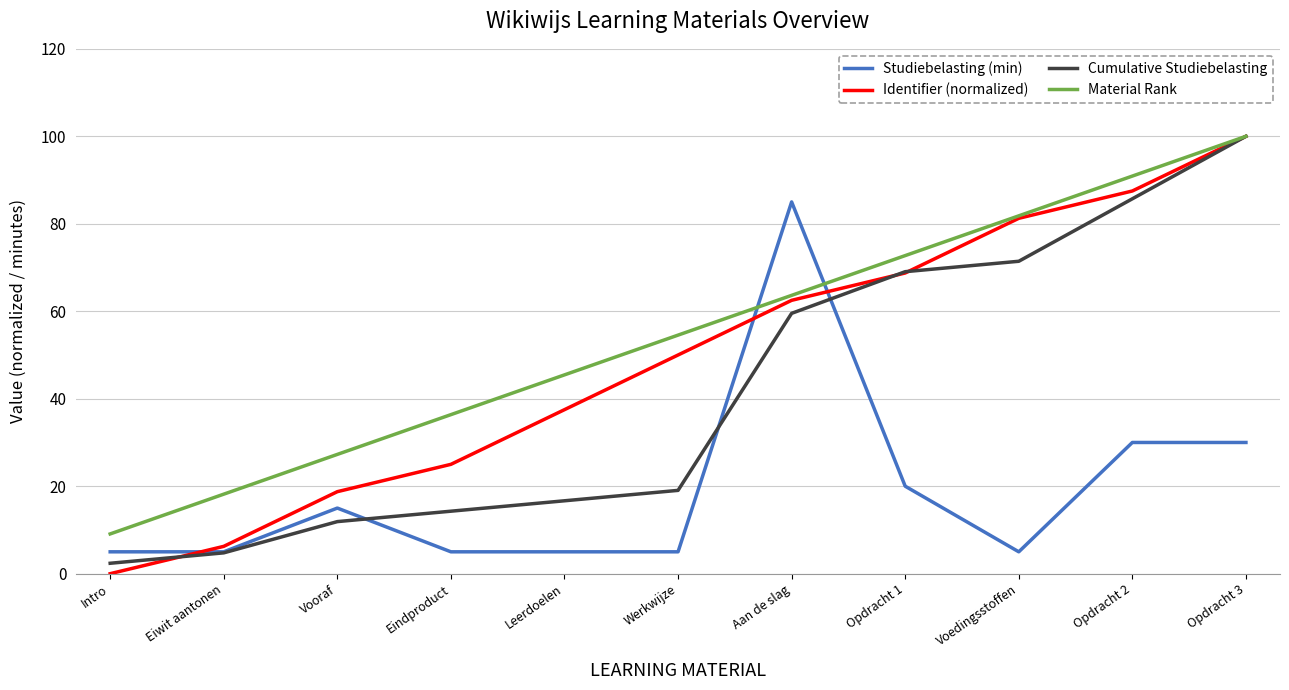

What is the total value across all series at Opdracht 1?

230.5